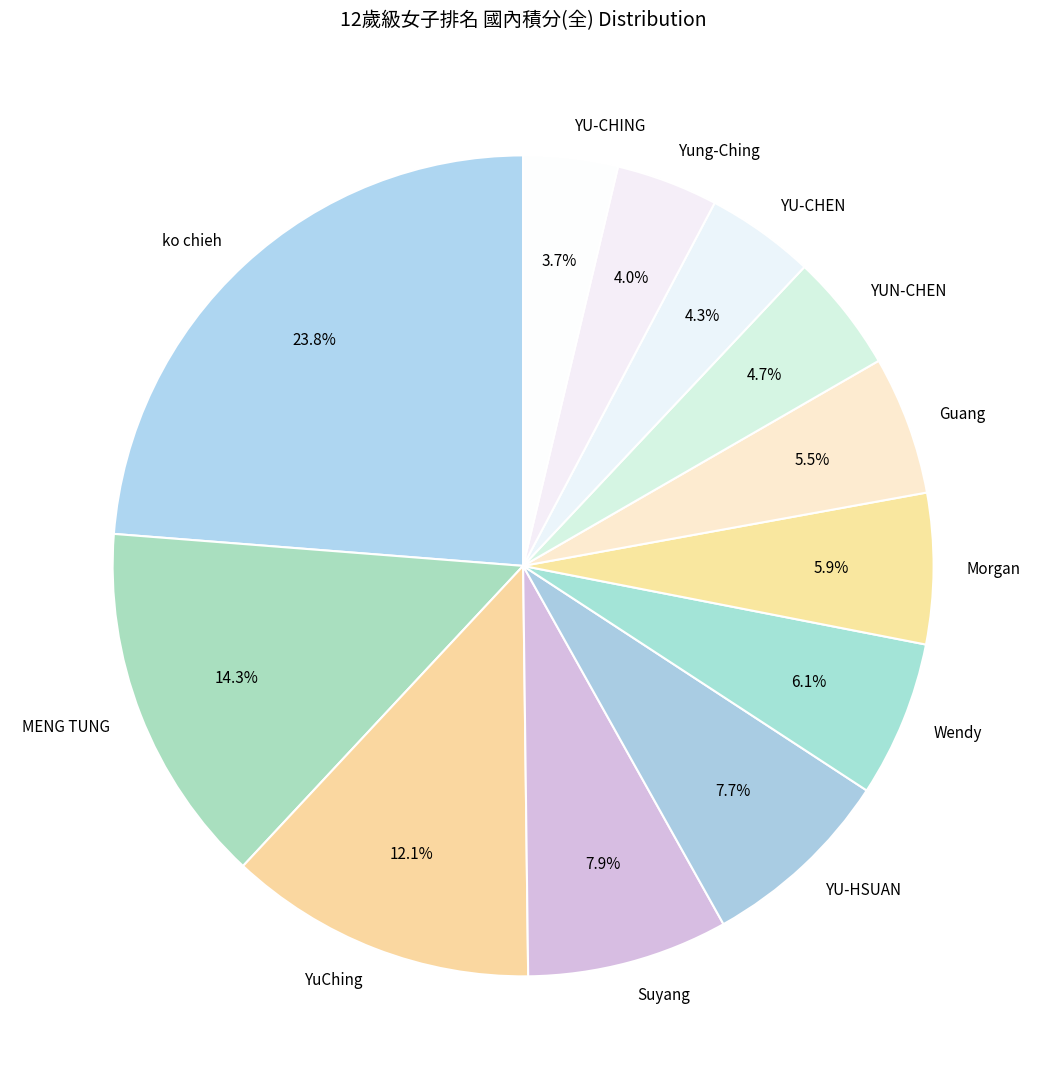

What percentage is the Morgan slice, to the nearest percent?

6%